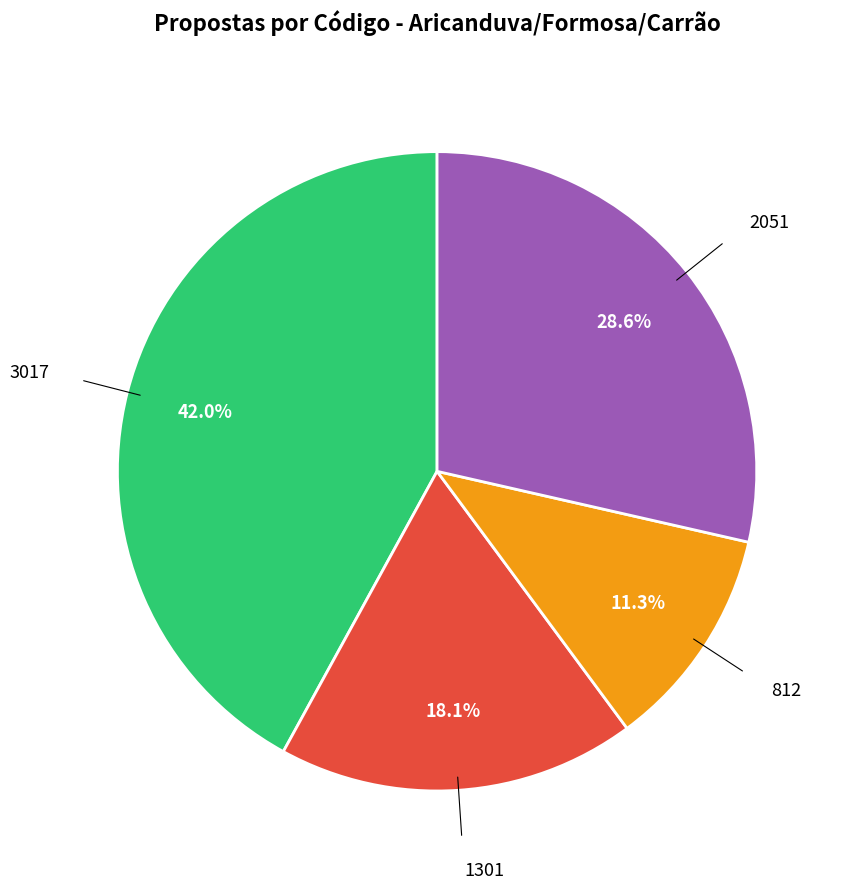

To the nearest percent, what percentage of the pie is 1301?

18%